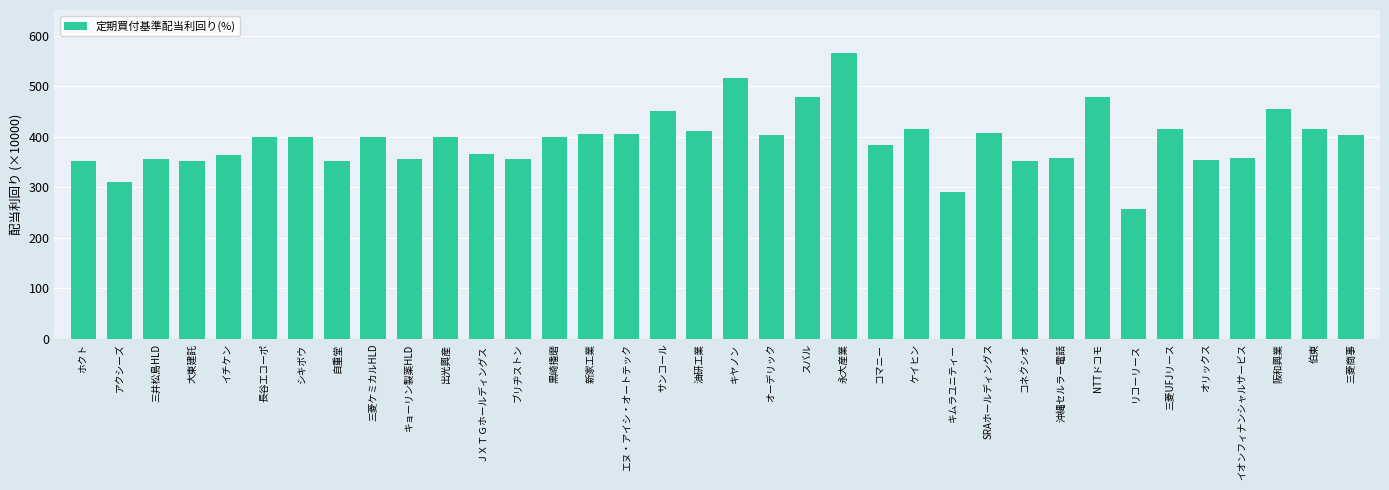

What is the minimum value shown in the chart?

257.1